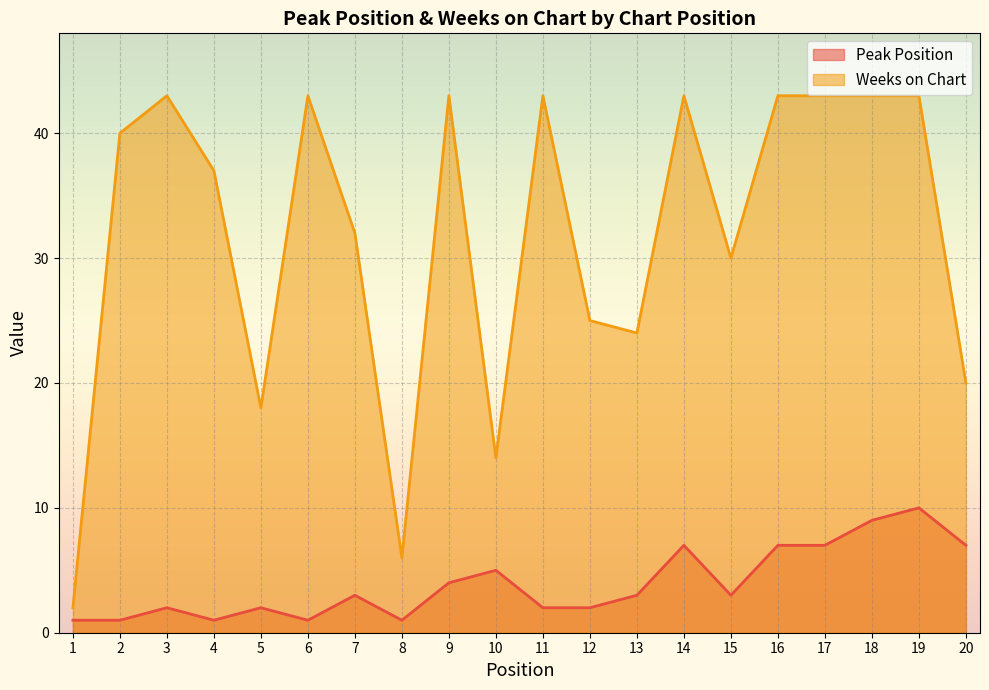

What is the value of the Weeks on Chart point at the 13th from the left?

24